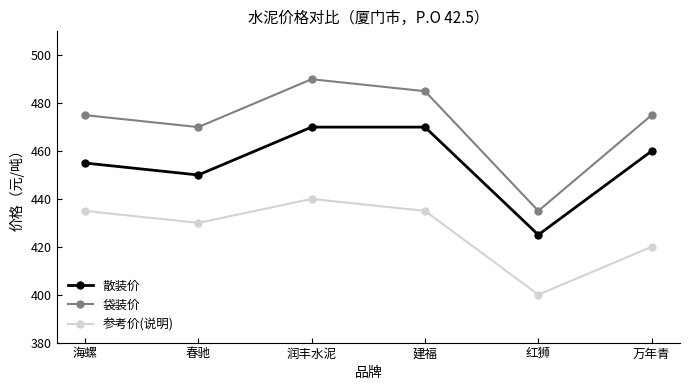

Is the value of 参考价(说明) at 万年青 greater than the value of 散装价 at 春驰?

No